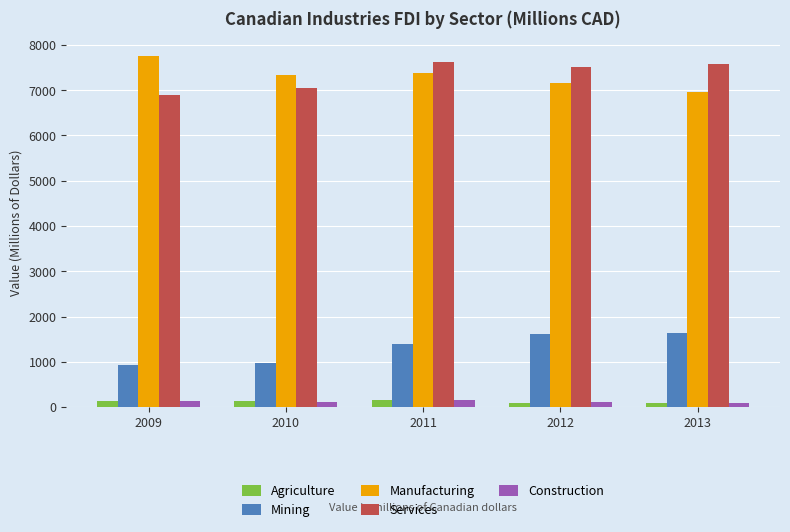

What are all the series names shown in the legend?

Agriculture, Mining, Manufacturing, Services, Construction